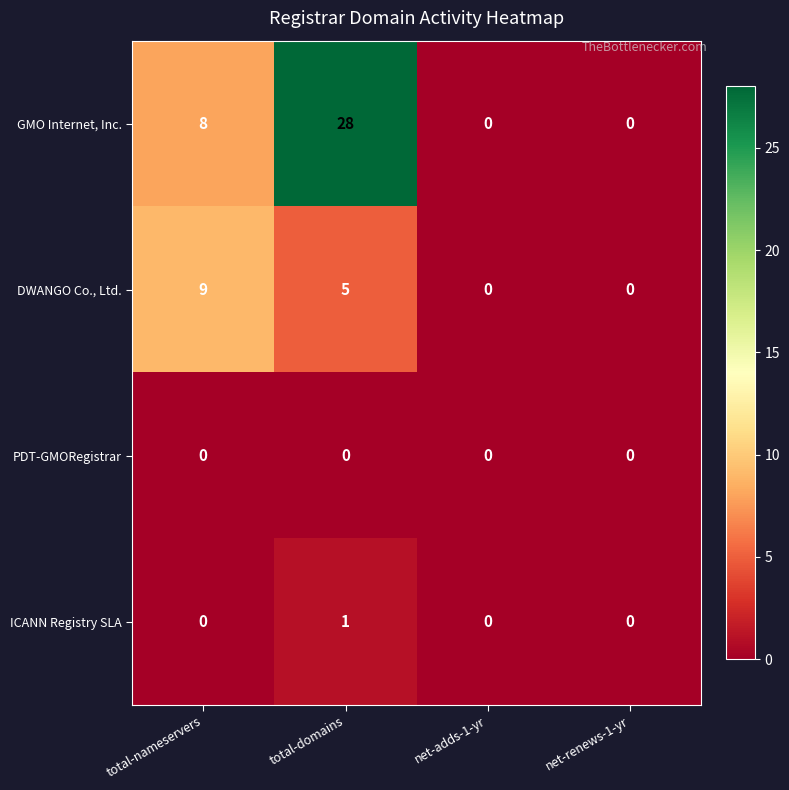

The GMO Internet, Inc. series shows 11 at total-nameservers. True or false?

False